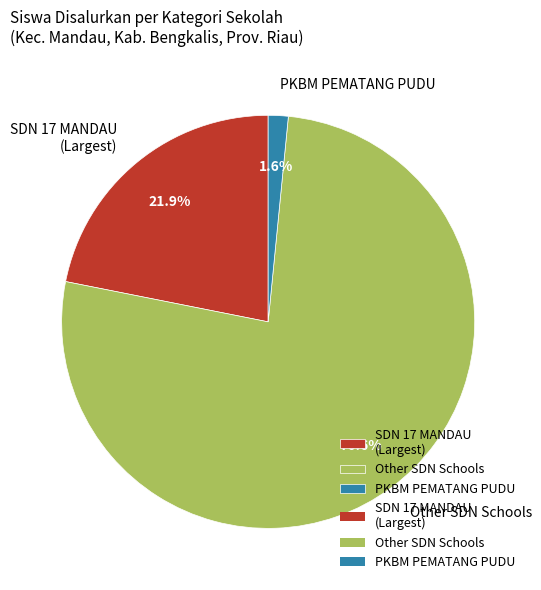

Count the number of slices in the pie.

3